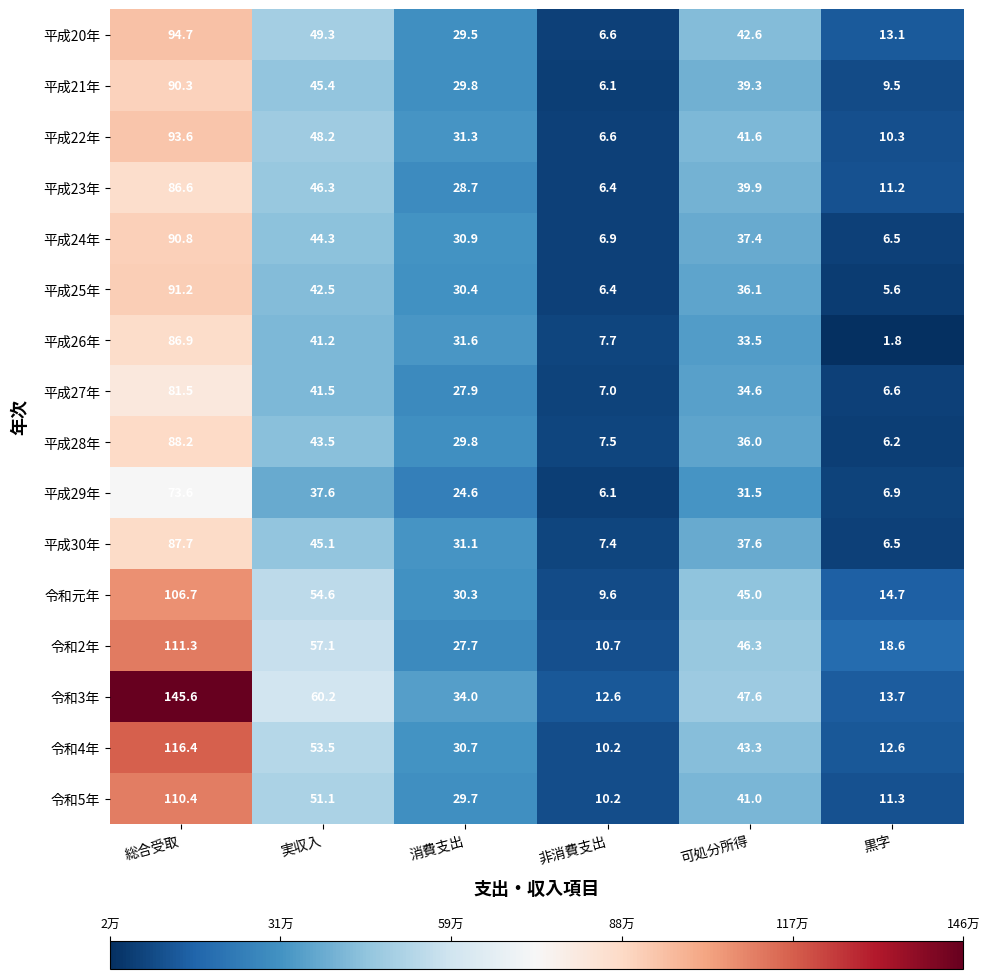

True or false: 平成20年 has a value of 29.5 at 消費支出.

True